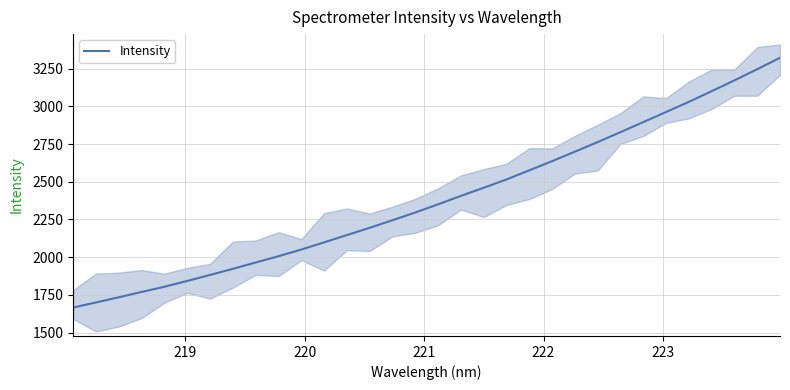

What is the minimum value for Intensity?

1665.7